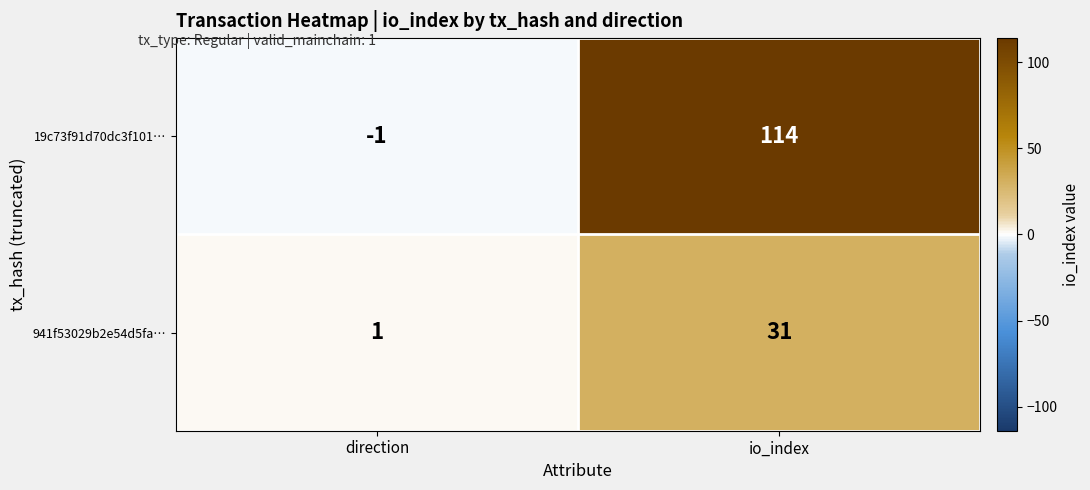

What is the sum of the 19c73f91d70dc3f101… values at io_index and direction?

113